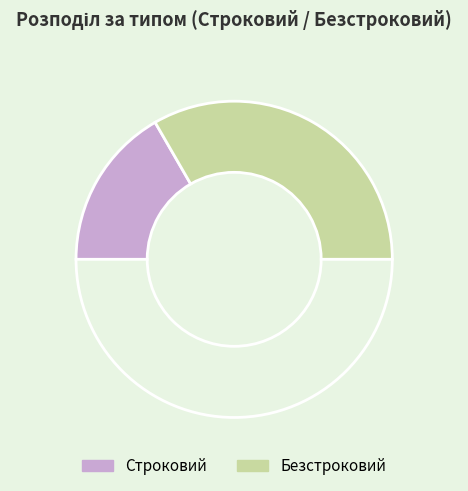

Rank the categories by value from highest to lowest.

Безстроковий, Строковий